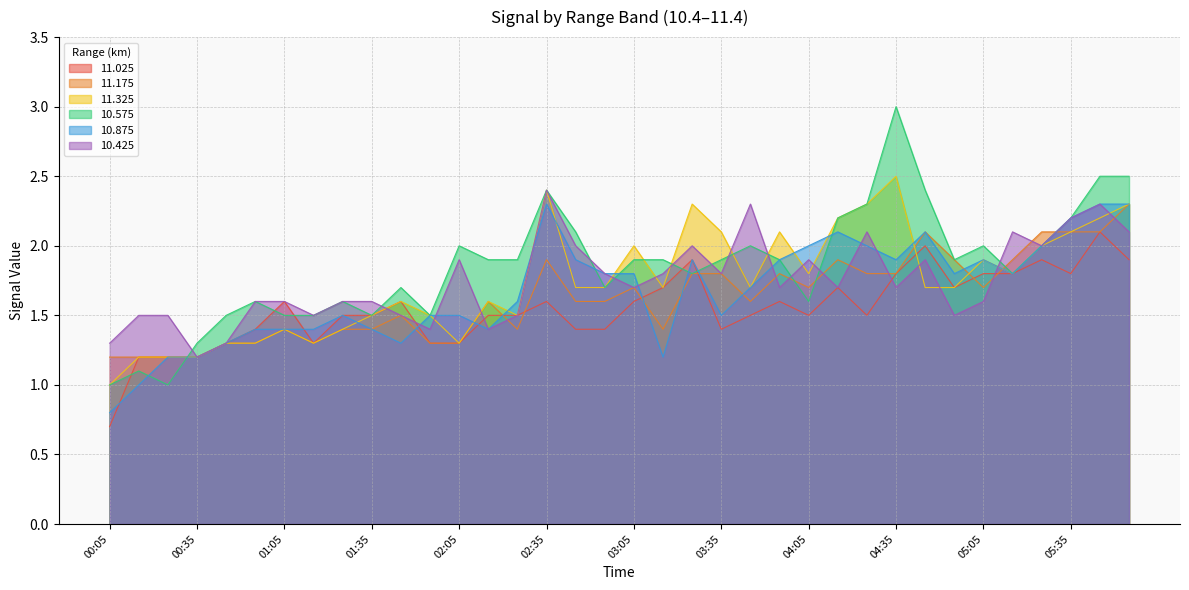

Is the value of 10.575 at 02:55 greater than the value of 11.325 at 01:05?

Yes